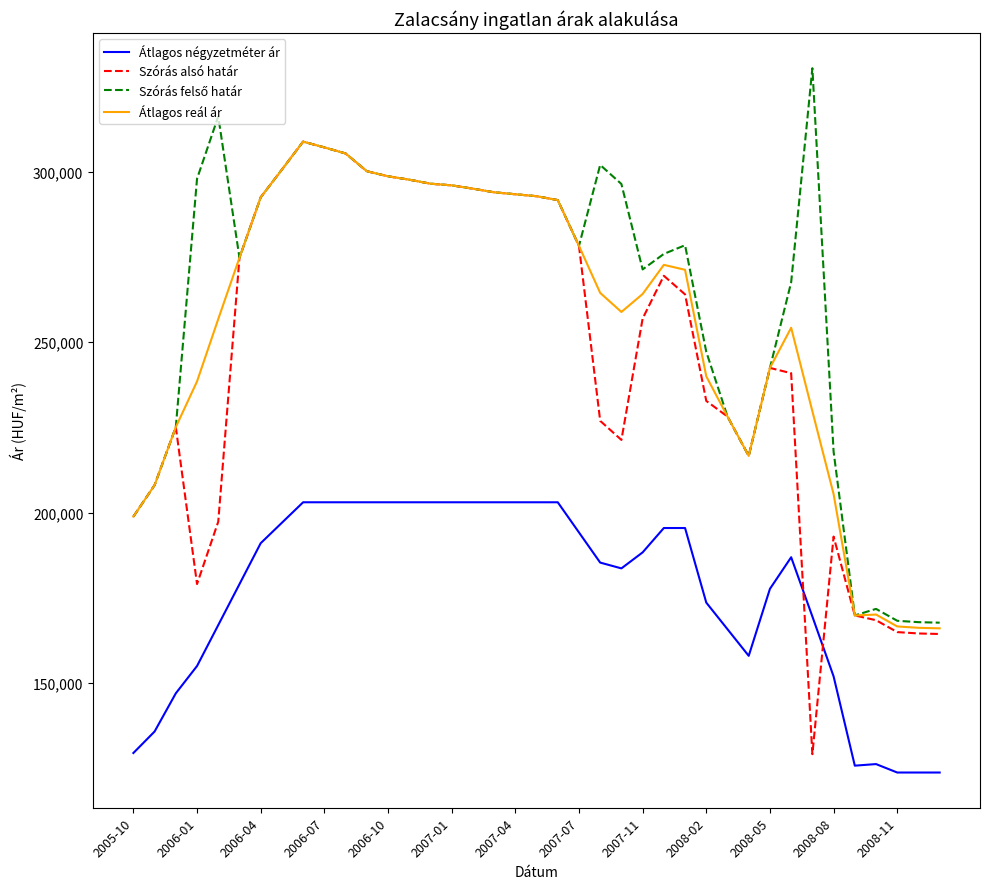

How many times do Szórás alsó határ and Átlagos négyzetméter ár cross each other?

2